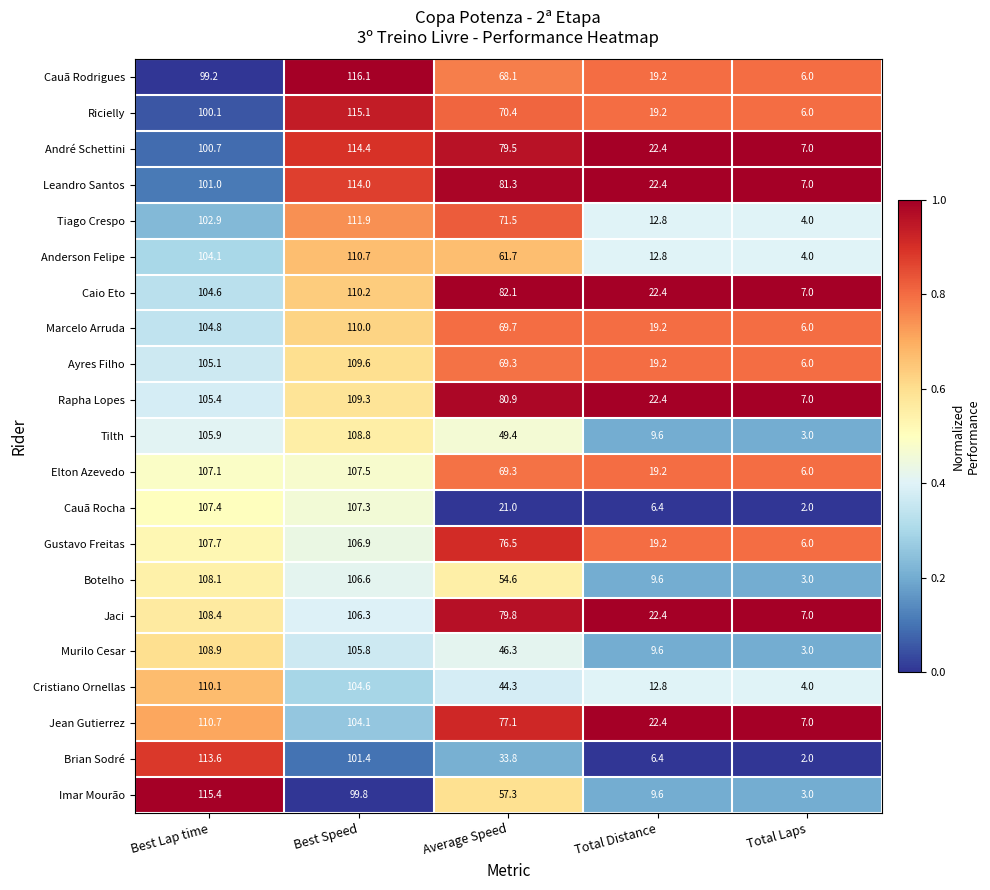

What is the maximum value shown in the chart?

116.1